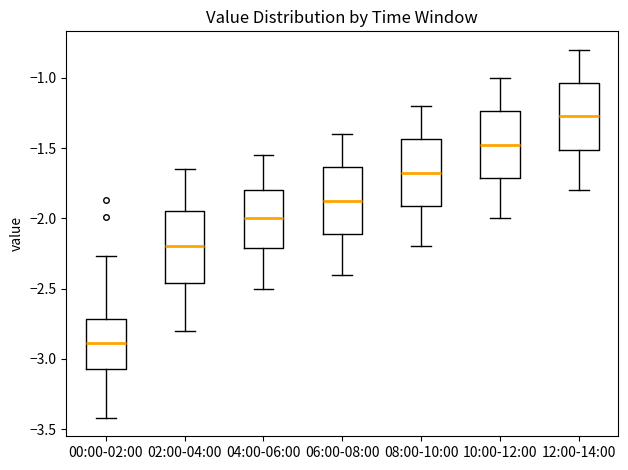

Reading left to right, read every box against the y-axis: the position of its median line, the range the box covers, and the ends of its whiskers. The values are not printed on the chart, so give them approximately, as read against the axis.

00:00-02:00: median -2.90, box -3.05 to -2.70, whiskers -3.40 to -2.25
02:00-04:00: median -2.20, box -2.45 to -1.95, whiskers -2.80 to -1.65
04:00-06:00: median -2.00, box -2.20 to -1.80, whiskers -2.50 to -1.55
06:00-08:00: median -1.85, box -2.10 to -1.65, whiskers -2.40 to -1.40
08:00-10:00: median -1.65, box -1.90 to -1.45, whiskers -2.20 to -1.20
10:00-12:00: median -1.45, box -1.70 to -1.25, whiskers -2.00 to -1.00
12:00-14:00: median -1.25, box -1.50 to -1.05, whiskers -1.80 to -0.80